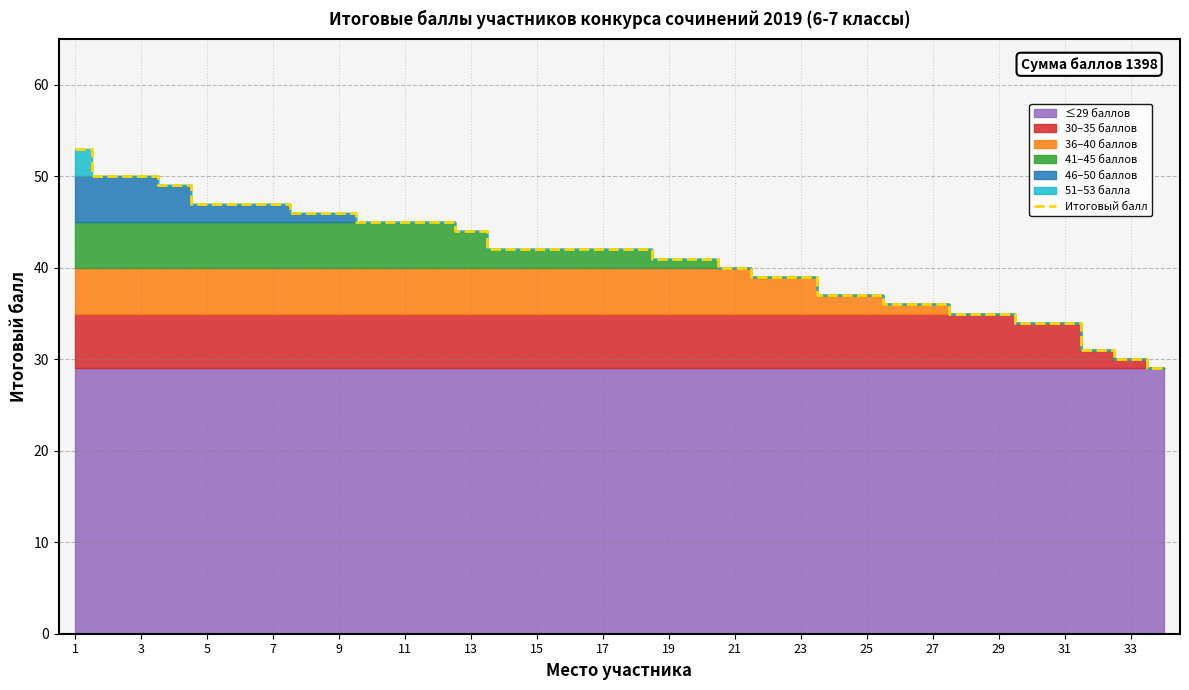

What is the difference between the maximum and minimum values?

24